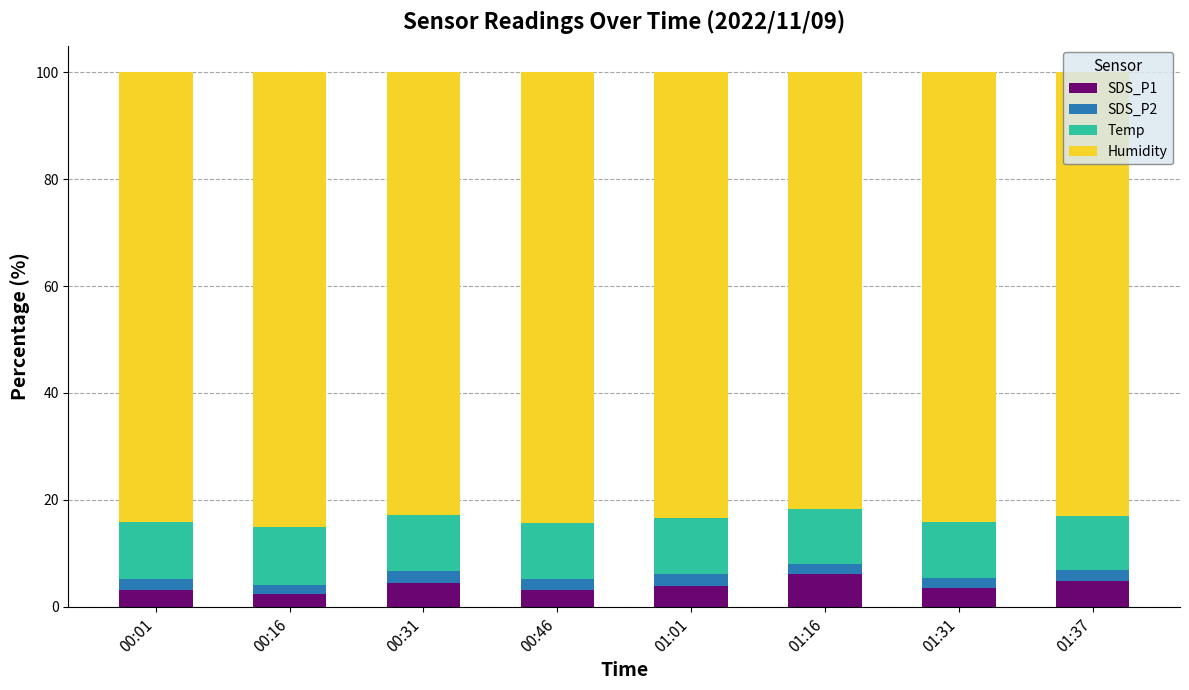

What is the average value of the SDS_P1 series?

3.9